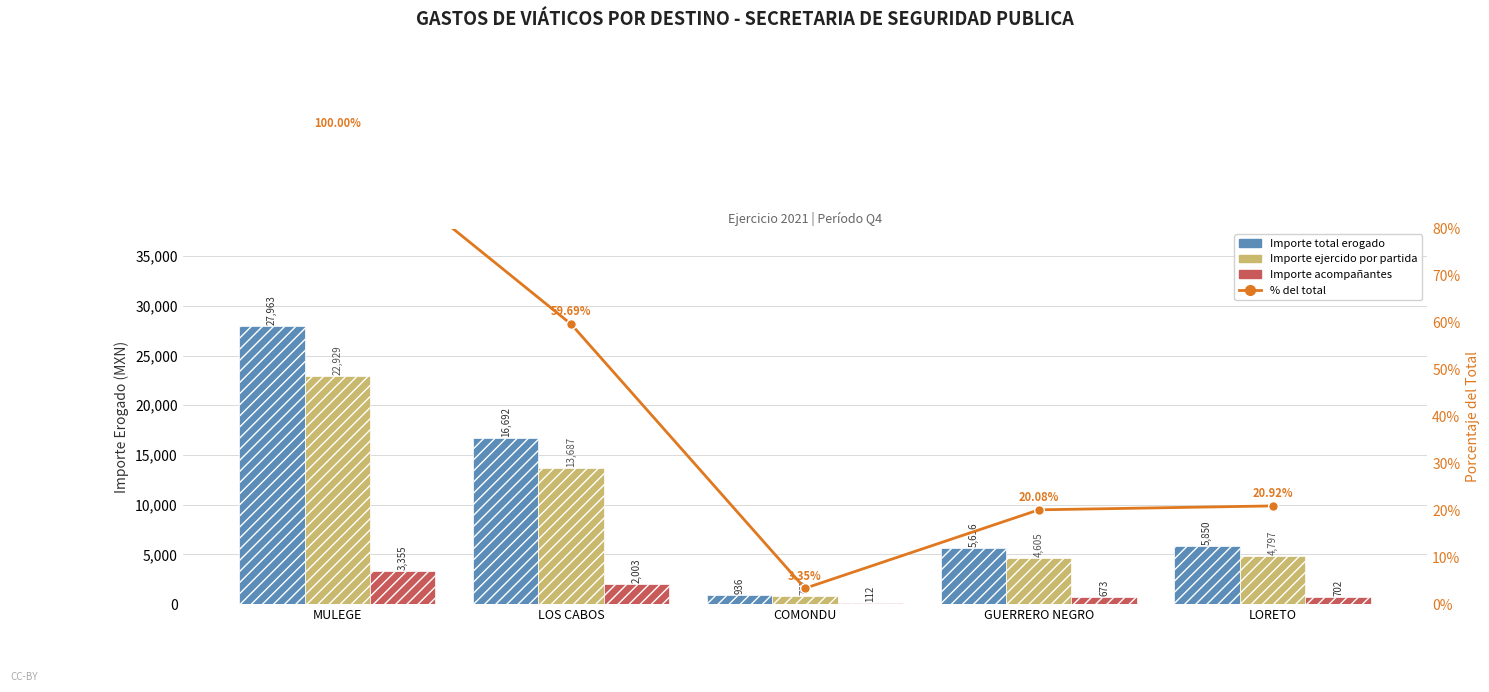

Reading right to left, transcribe all the data shown in this chart.

Importe total erogado: 5850.0	5616.0	936.0	16692.0	27963.0
Importe ejercido por partida: 4797.0	4605.0	767.0	13687.0	22929.0
Importe acompañantes: 702.0	673.0	112.0	2003.0	3355.0
% del total: 20.9	20.1	3.3	59.7	100.0